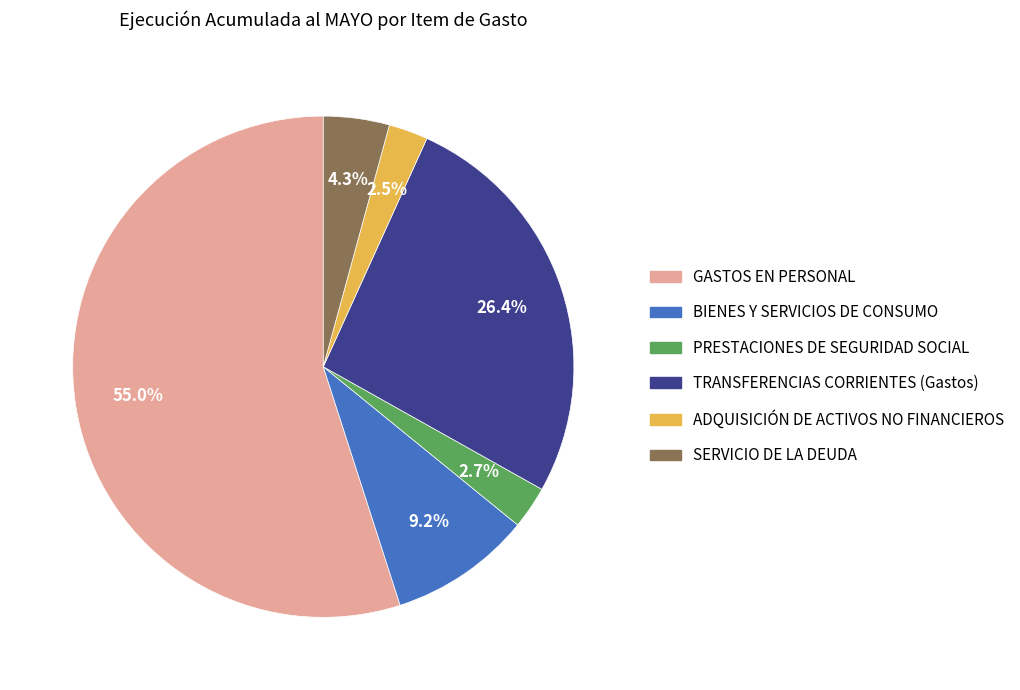

To the nearest percent, what is the average slice percentage?

17%